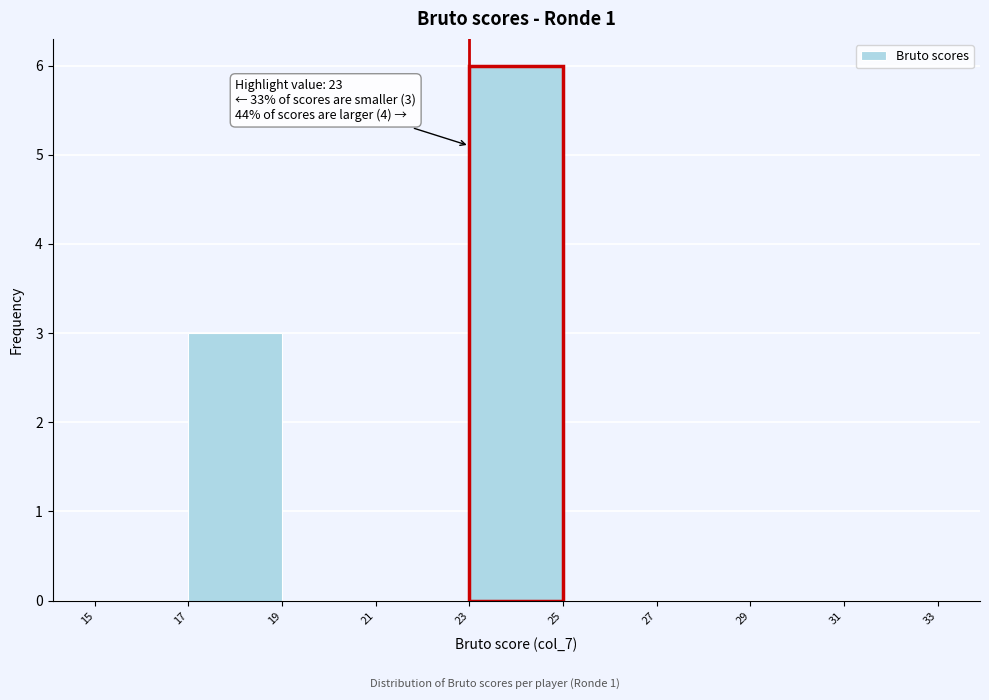

Which range on the x-axis has the tallest bar?

23 to 25